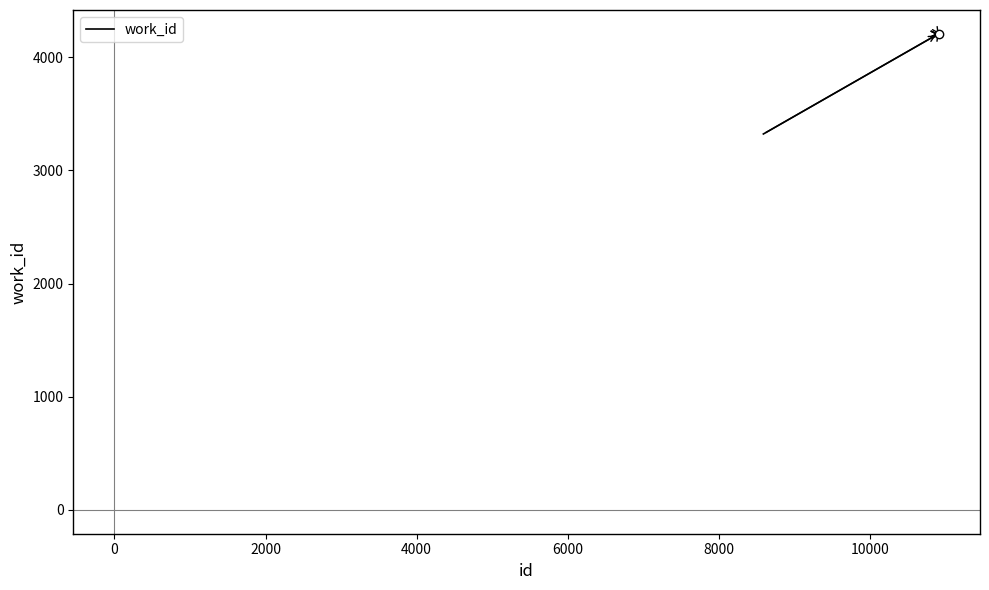

What is the greatest value displayed?

4206